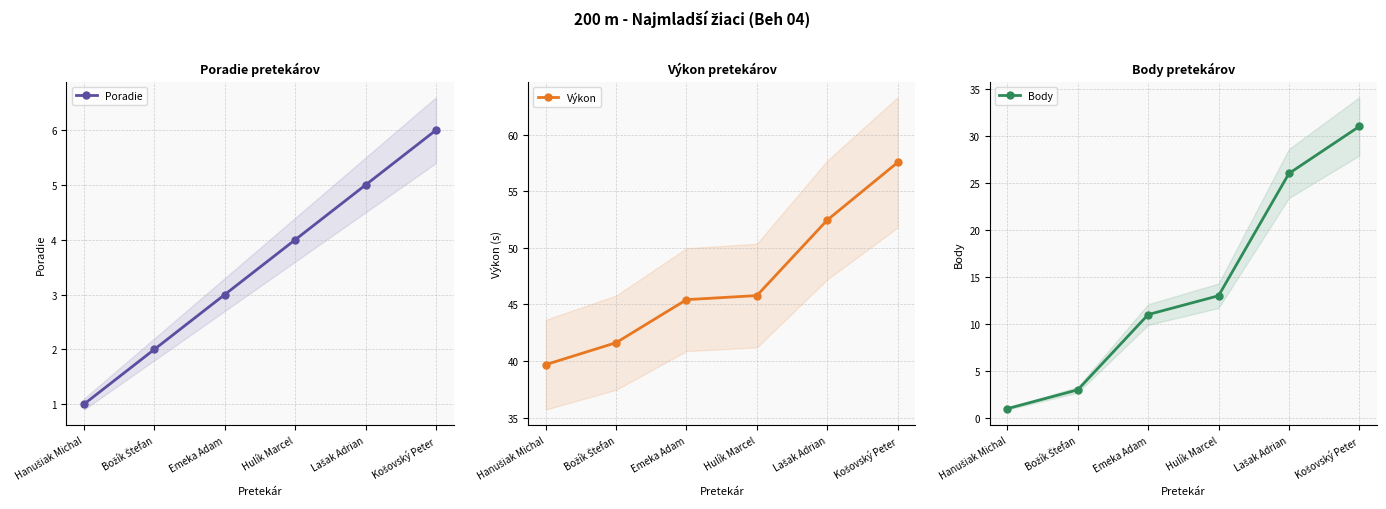

How many data points in Poradie are above 4?

2